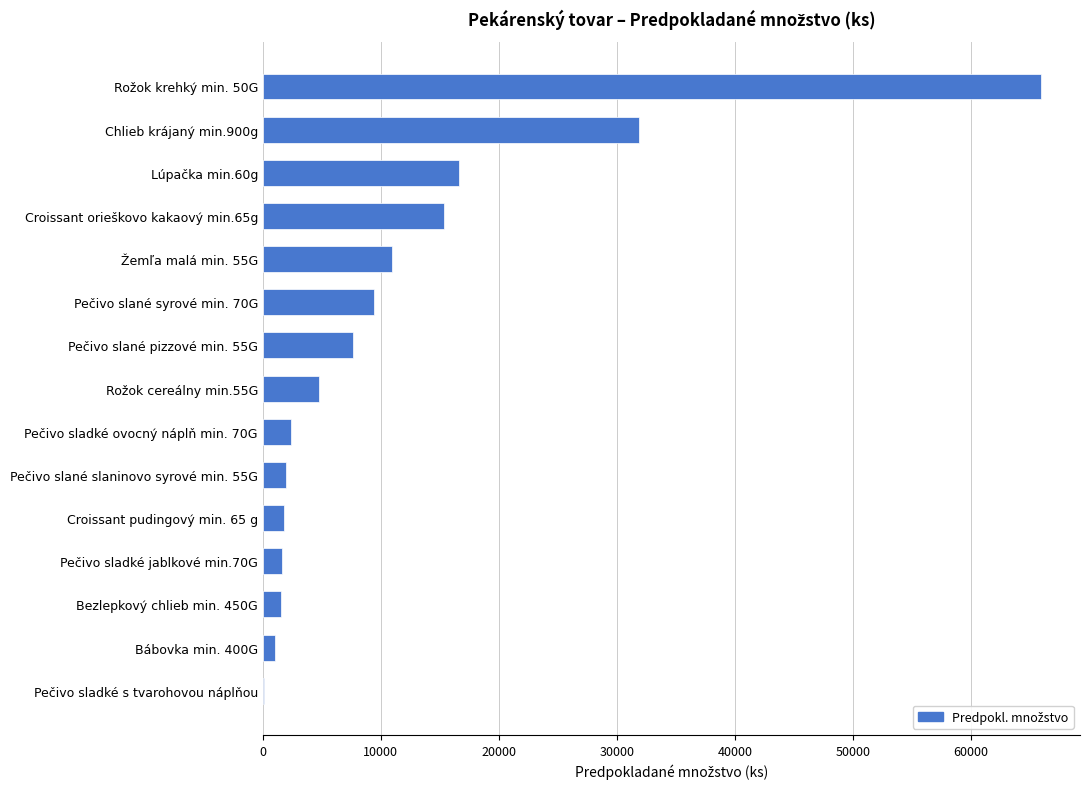

Which has a higher value, Pečivo slané pizzové min. 55G or Chlieb krájaný min.900g?

Chlieb krájaný min.900g